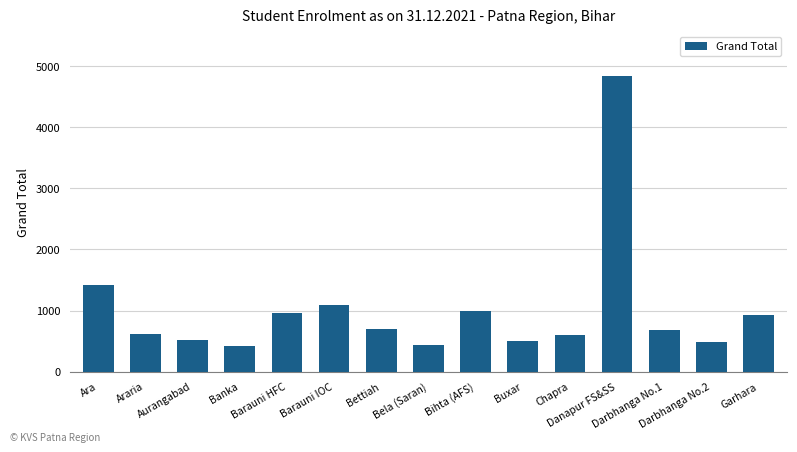

What is the value of the 4th bar from the left?

415